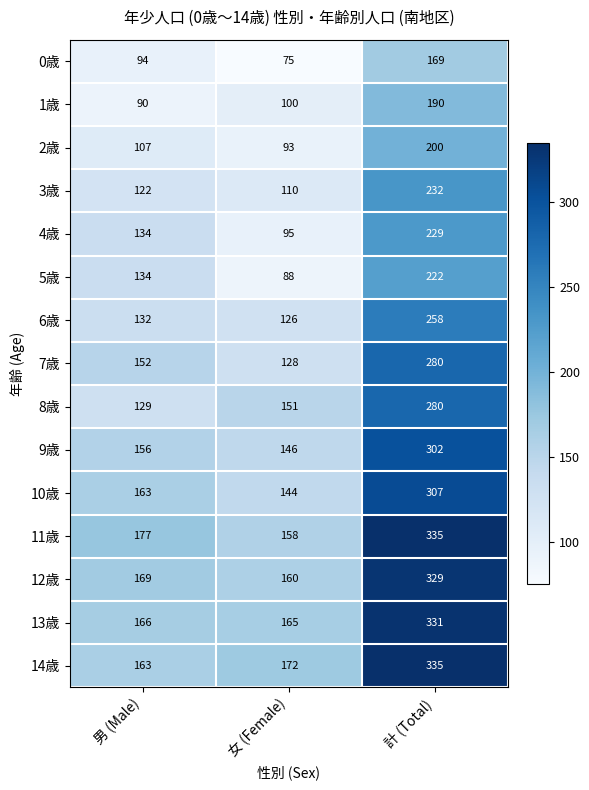

The value of 8歳 at 計 (Total) is 280. True or false?

True